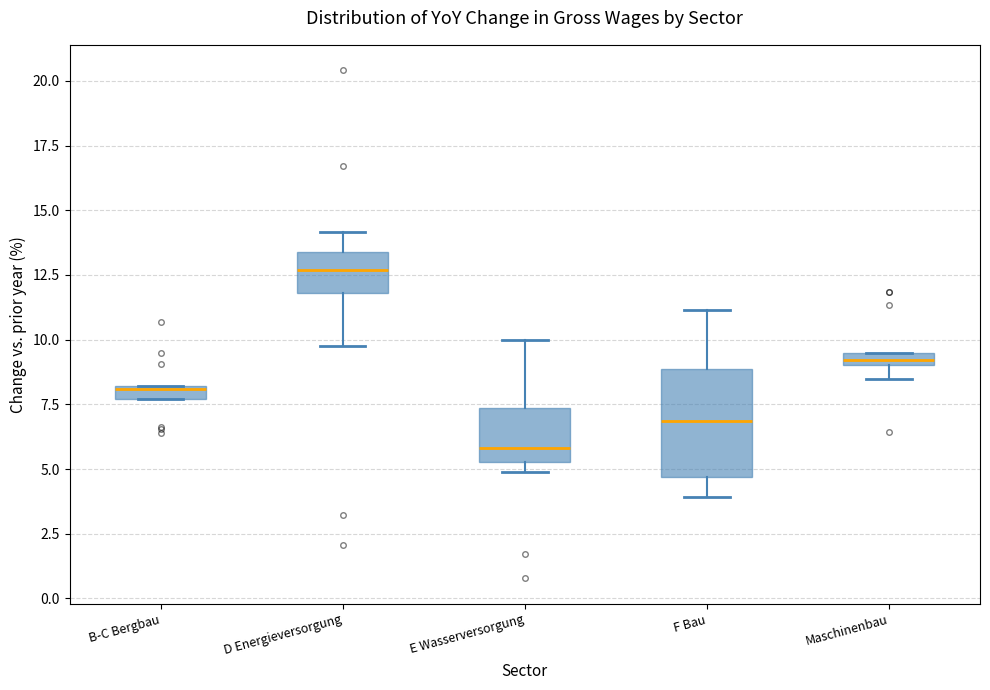

Which box's median line is the highest?

D Energieversorgung